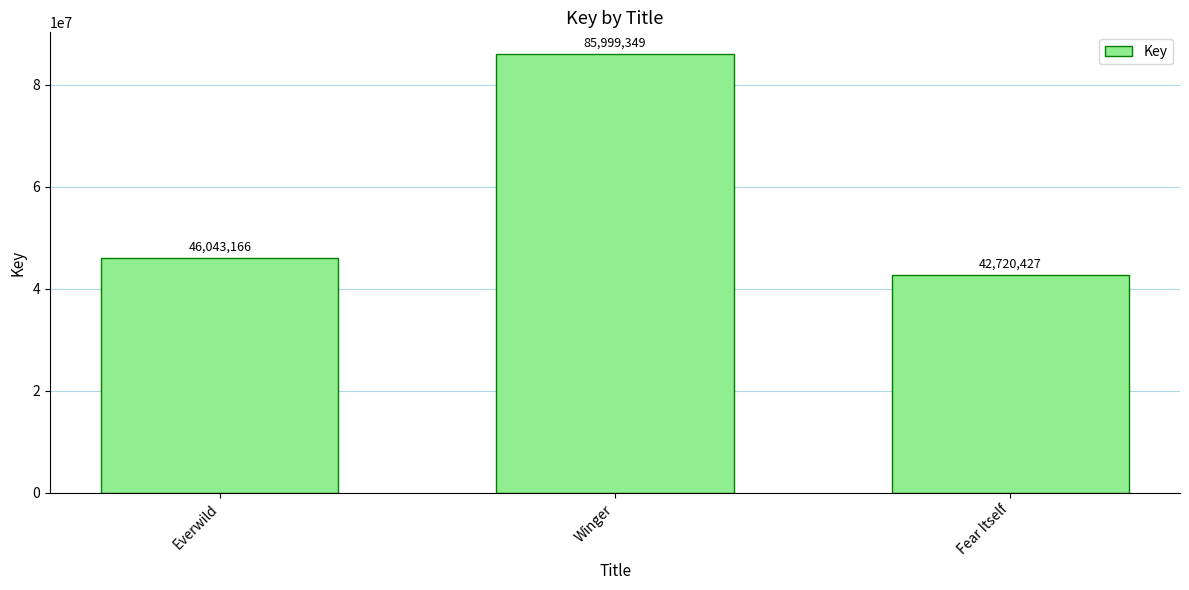

Reading left to right, list all the values displayed in this chart.

46043166	85999349	42720427